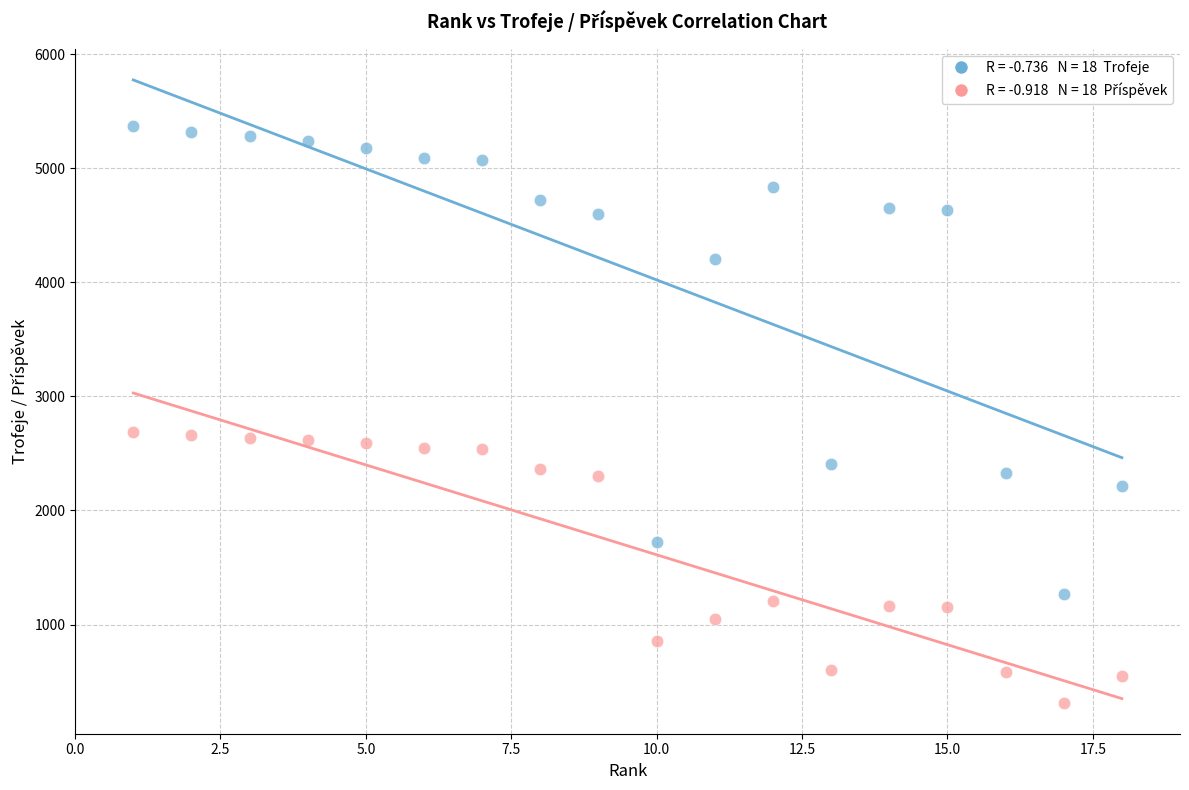

Across all data points, what is the range of X values (max minus min)?

17